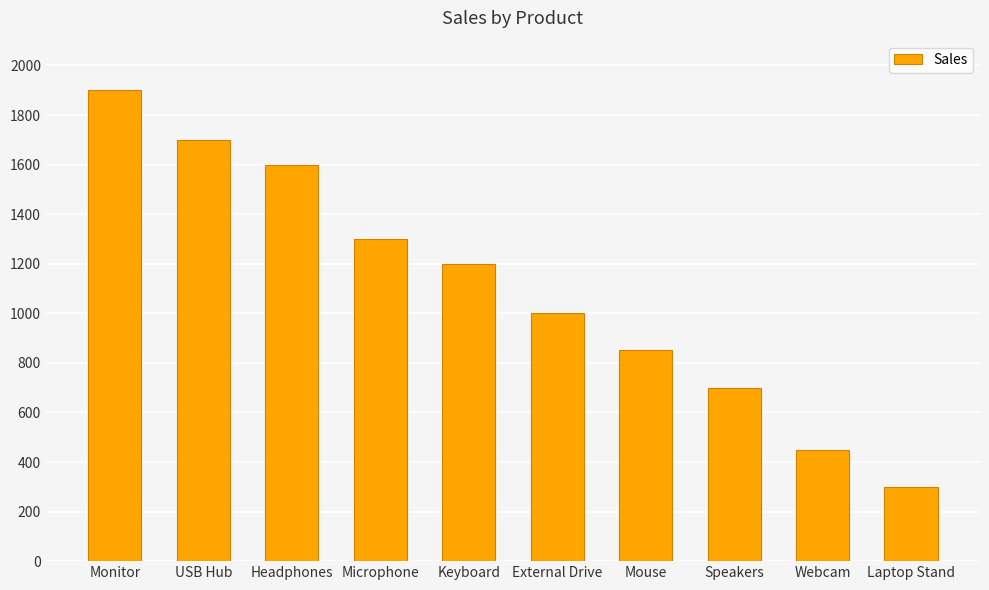

What is the maximum value shown in the chart?

1900